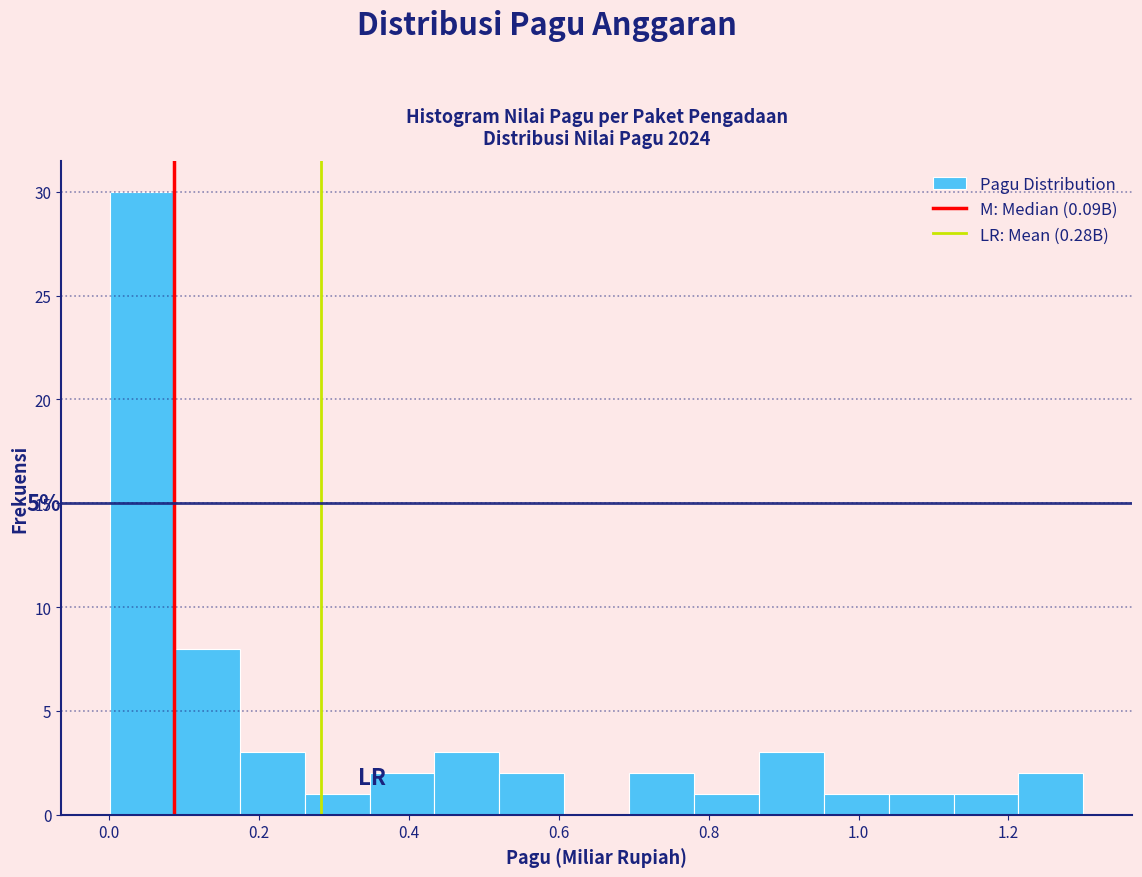

Which range on the x-axis has the tallest bar?

0.00 to 0.08